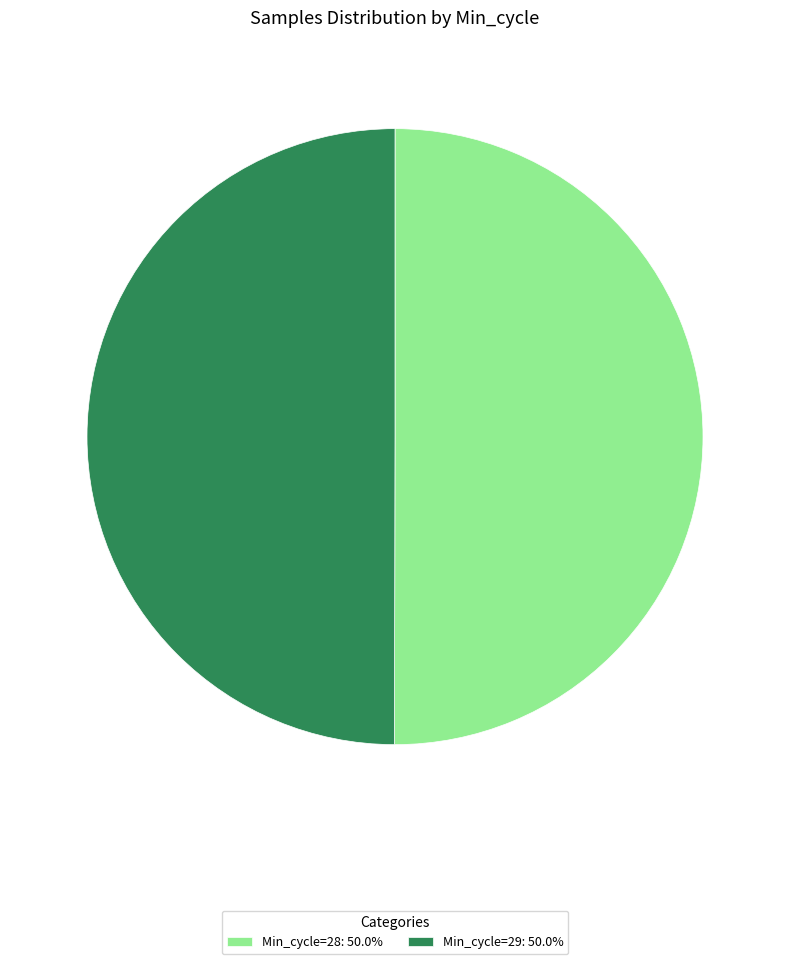

Combined, do Min_cycle=28: 50.0% and Min_cycle=29: 50.0% account for over 50%?

Yes